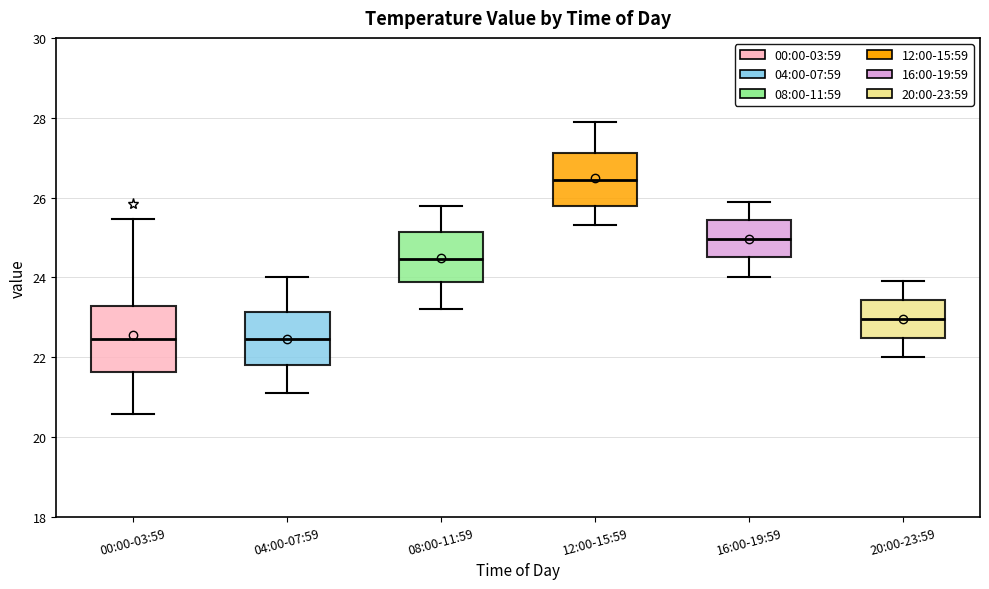

Reading left to right, read every box against the y-axis: the position of its median line, the range the box covers, and the ends of its whiskers. The values are not printed on the chart, so give them approximately, as read against the axis.

00:00-03:59: median 22.4, box 21.6 to 23.2, whiskers 20.6 to 25.4
04:00-07:59: median 22.4, box 21.8 to 23.2, whiskers 21.2 to 24.0
08:00-11:59: median 24.4, box 23.8 to 25.2, whiskers 23.2 to 25.8
12:00-15:59: median 26.4, box 25.8 to 27.2, whiskers 25.4 to 28.0
16:00-19:59: median 25.0, box 24.6 to 25.4, whiskers 24.0 to 26.0
20:00-23:59: median 23.0, box 22.4 to 23.4, whiskers 22.0 to 24.0